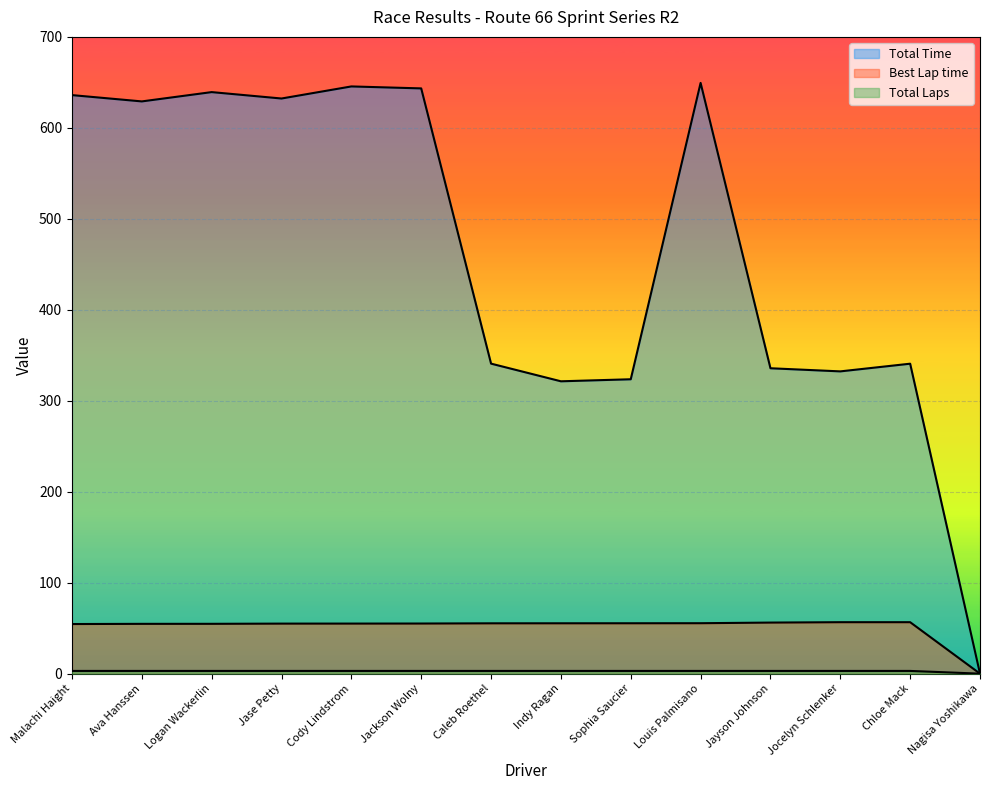

At which label does Best Lap time first exceed 55?

Jase Petty